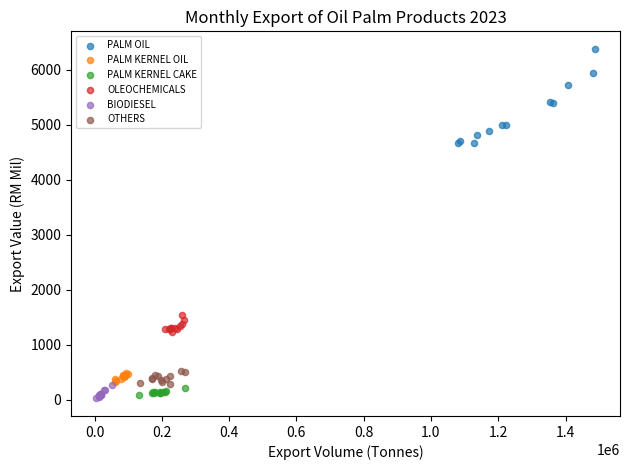

Which series reaches the maximum Y coordinate?

PALM OIL